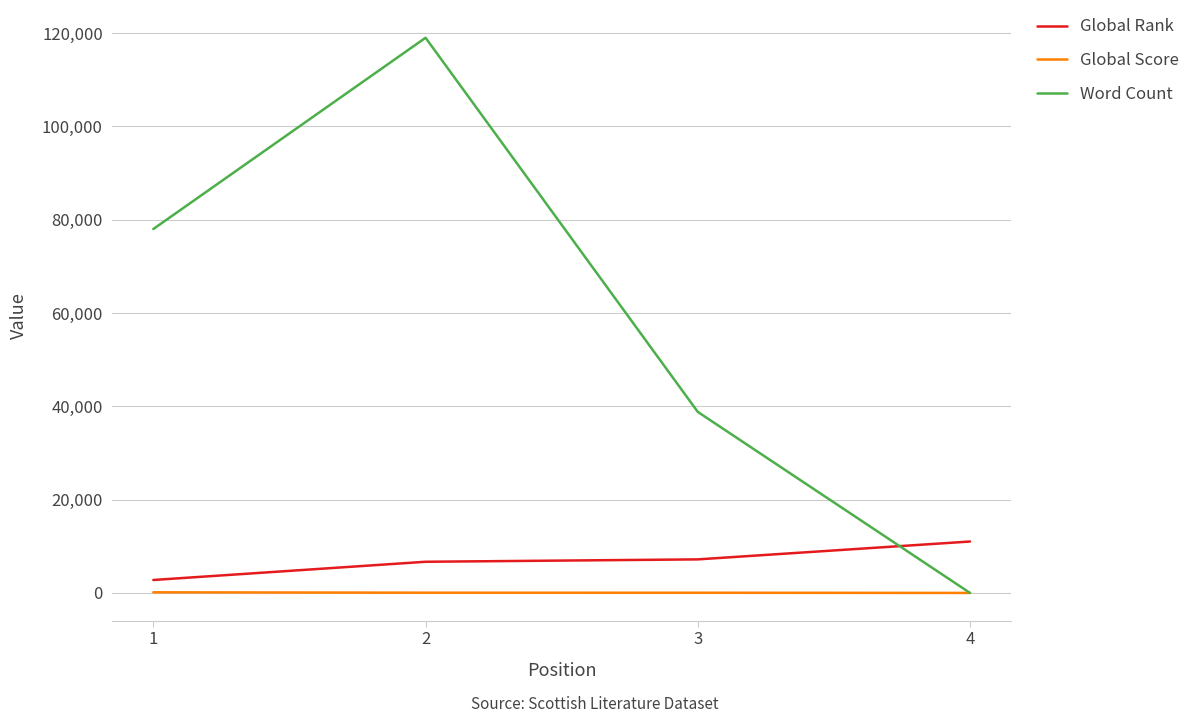

What is the difference between the maximum and minimum values in the Global Score series?

132